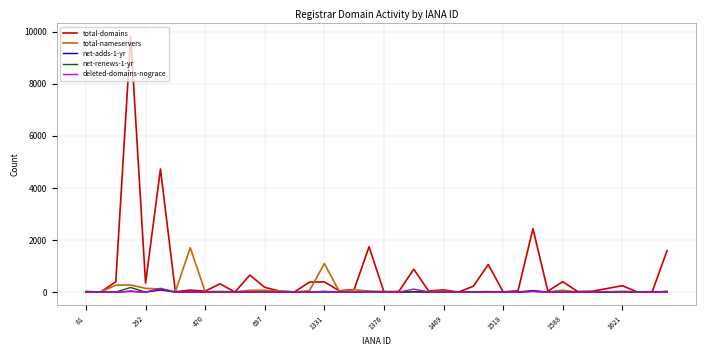

What is the maximum value shown in the chart?

9820